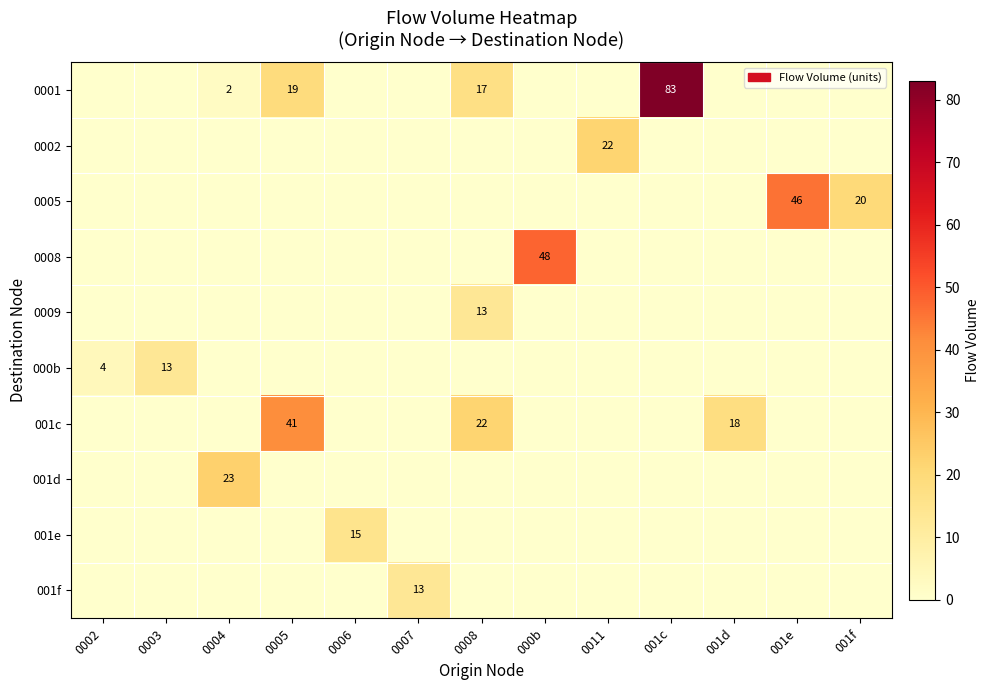

True or false: 001c has a value of 18 at 001d.

True